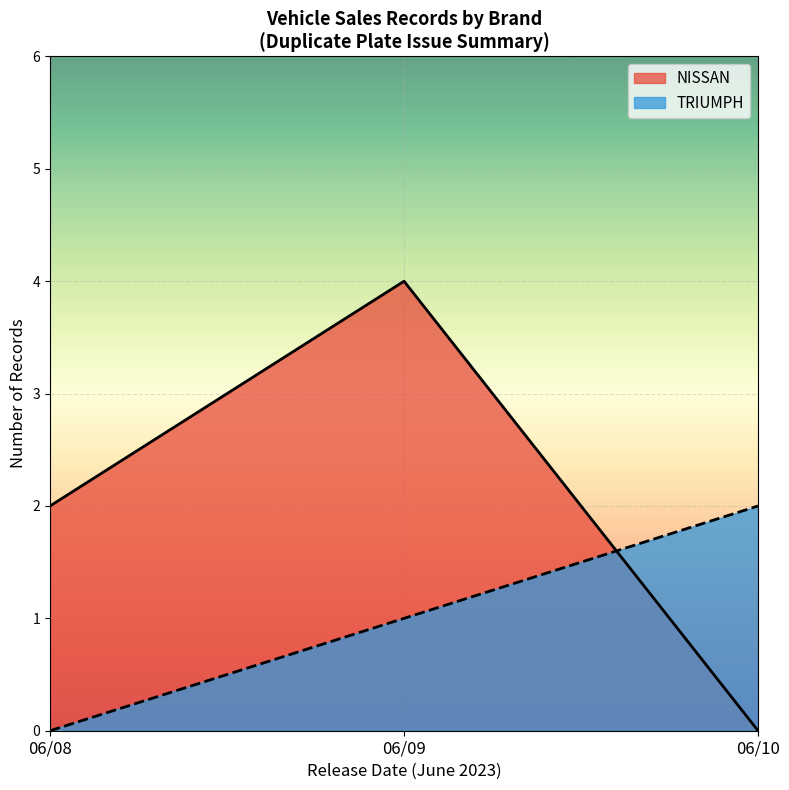

At which category is the sum across all series the highest?

06/09